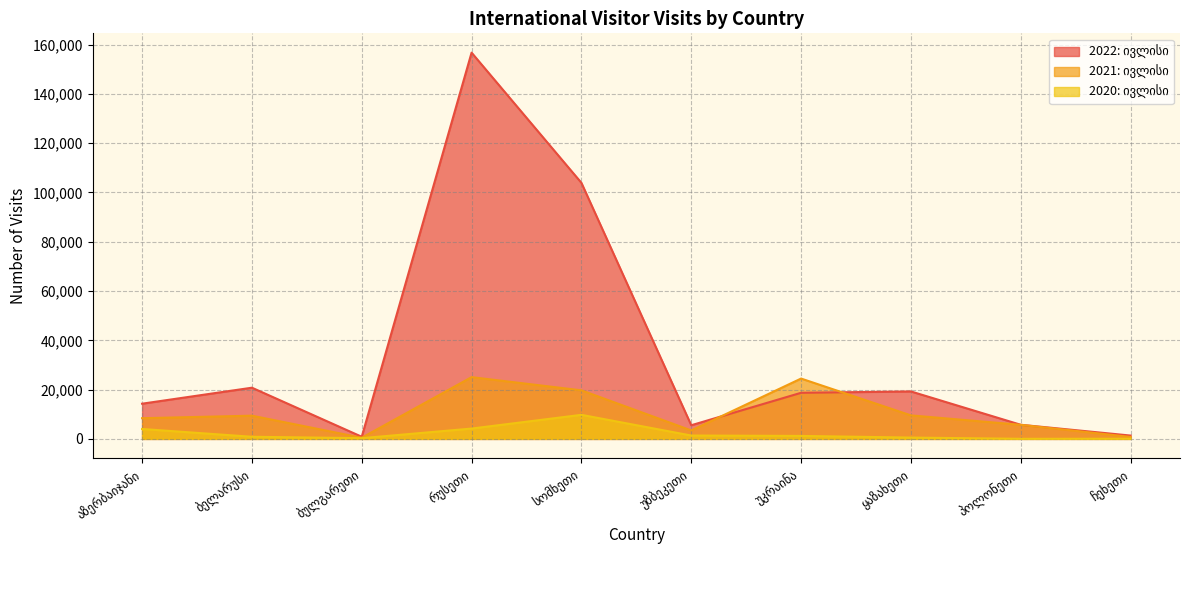

Which series ends up on top after the final intersection of 2021: ივლისი and 2022: ივლისი?

2022: ივლისი